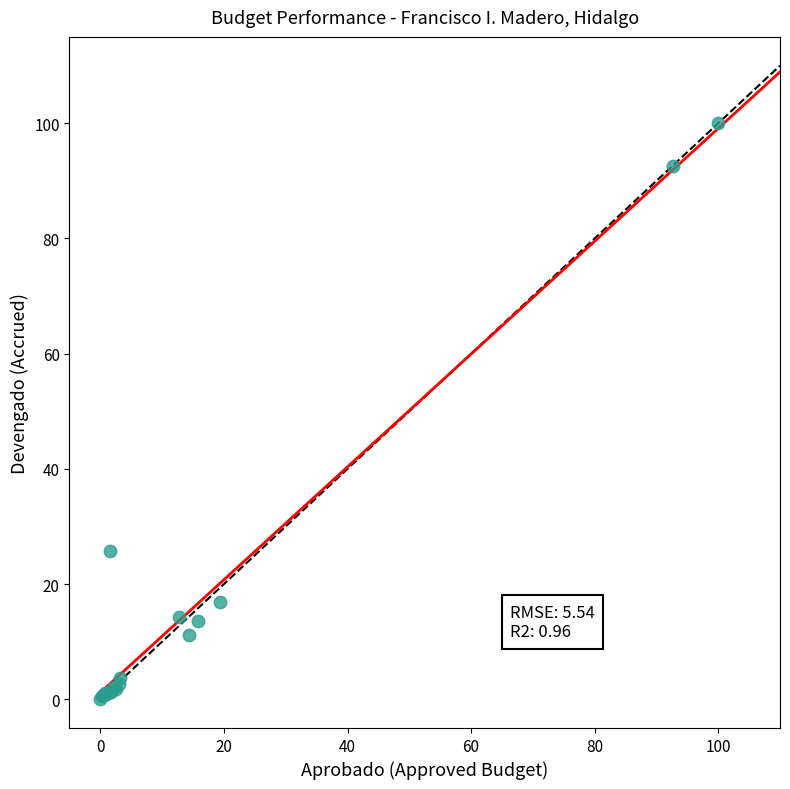

What Y value in the scatter plot is closest to 50?

25.8